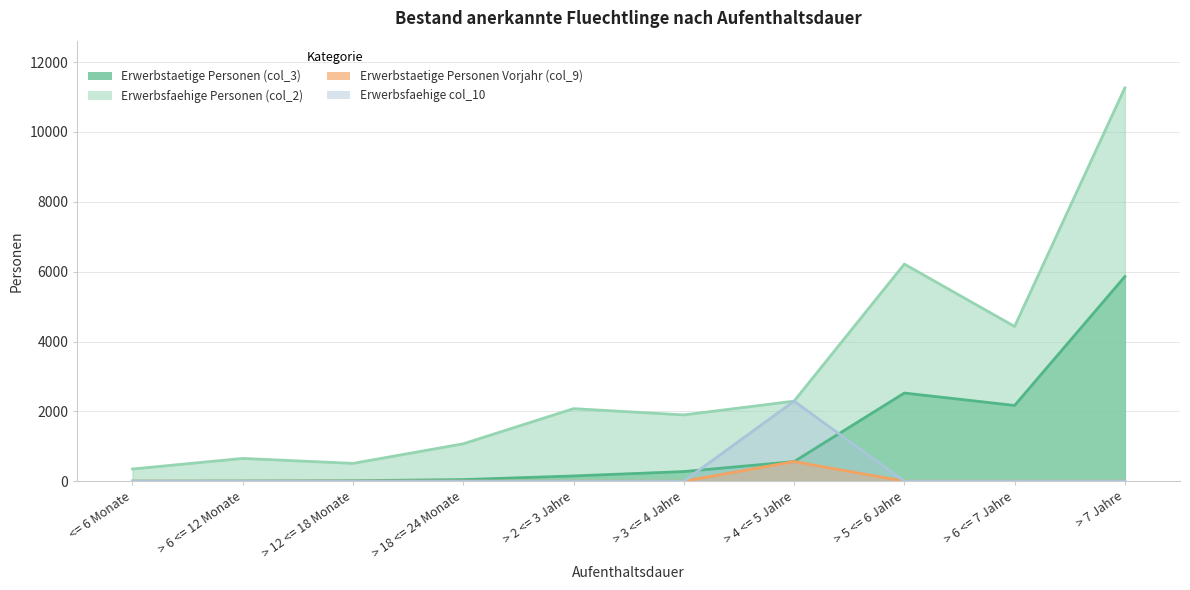

How many values in the Erwerbstaetige Personen (col_3) series are below 276?

5